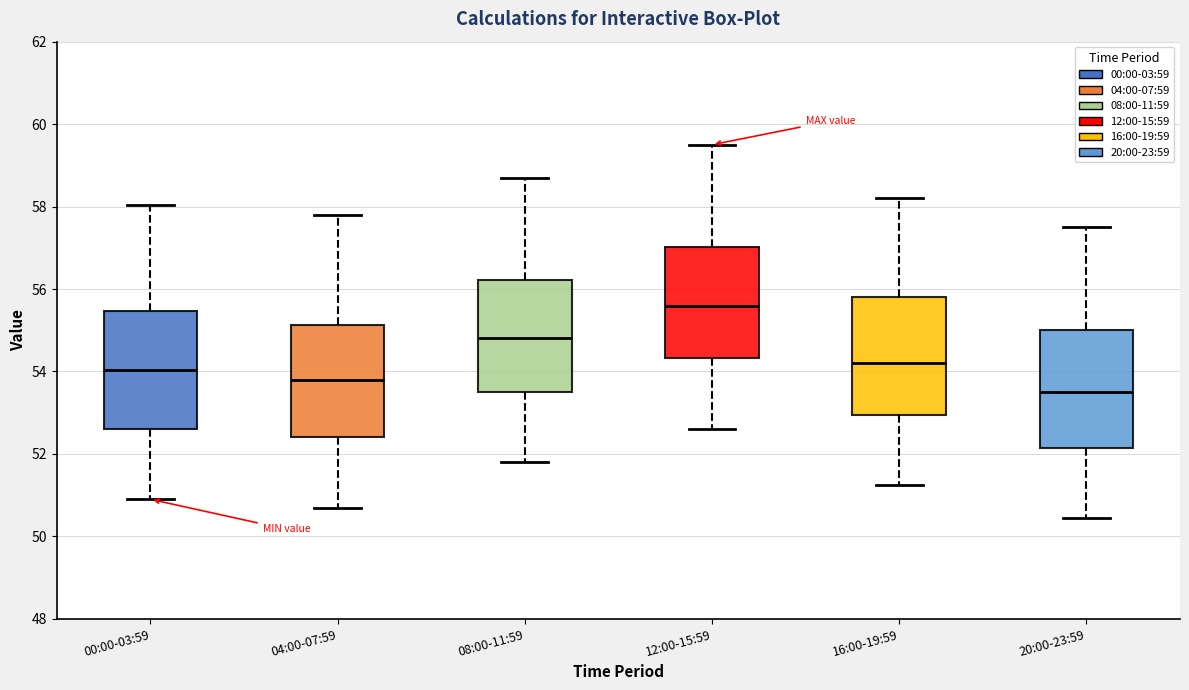

Which box has the highest median line?

12:00-15:59